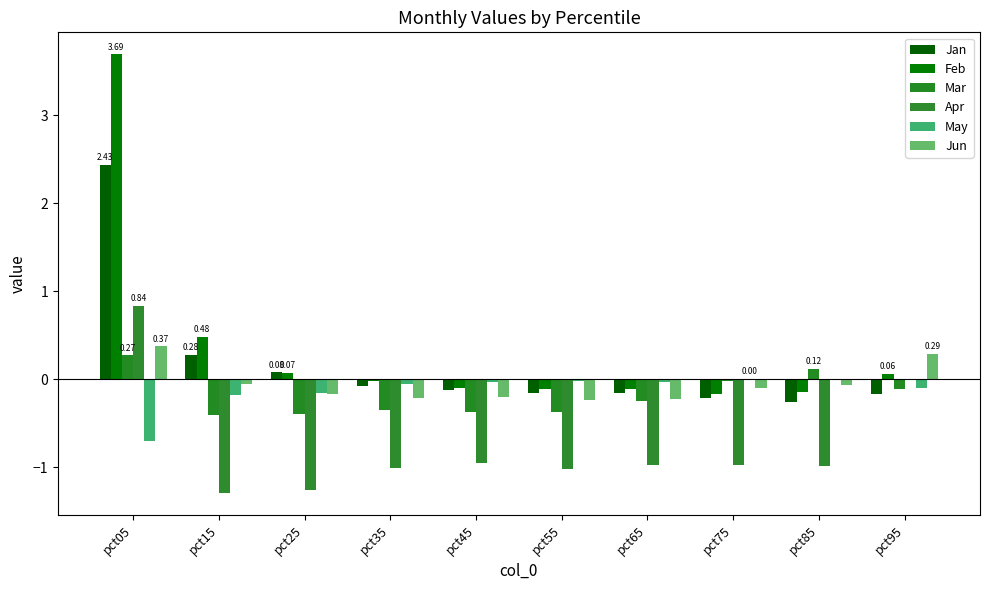

What is the sum of the Apr values at pct05 and pct95?

0.8